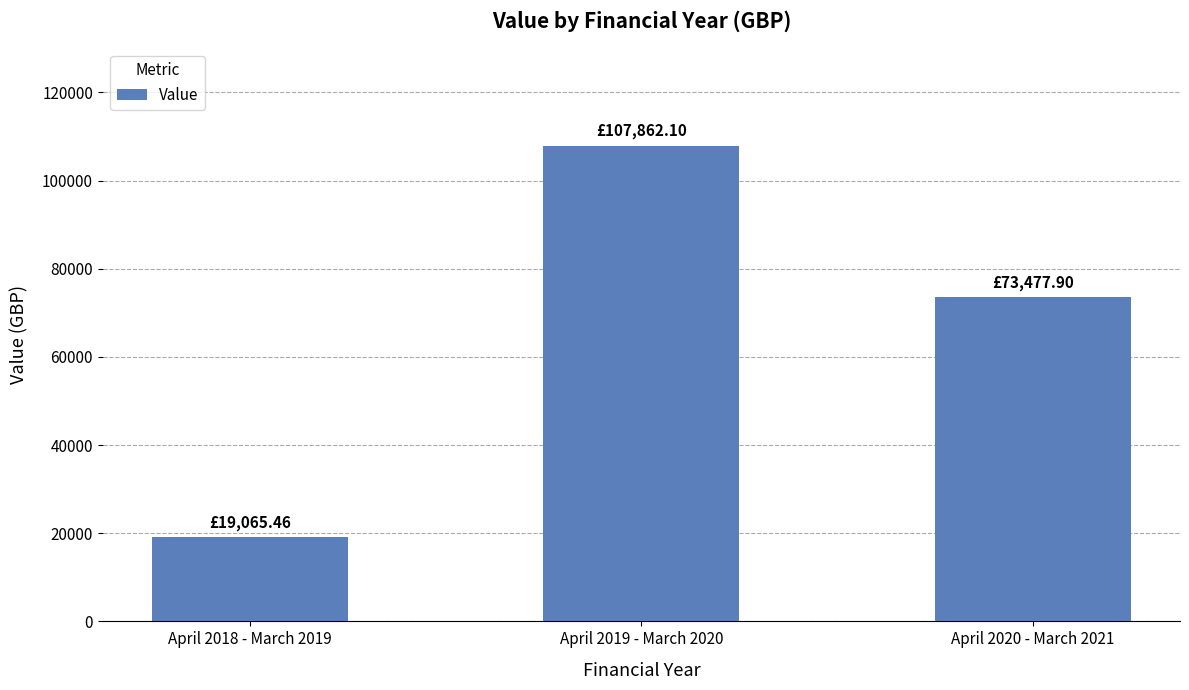

List the labels in order of value, largest first.

April 2019 - March 2020, April 2020 - March 2021, April 2018 - March 2019